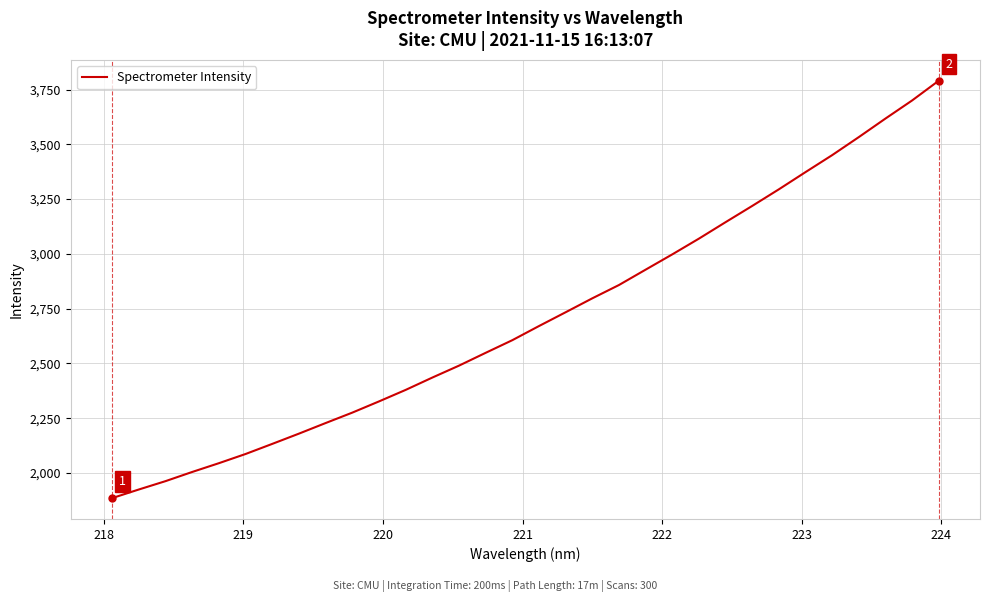

What is the smallest value displayed?

1885.1